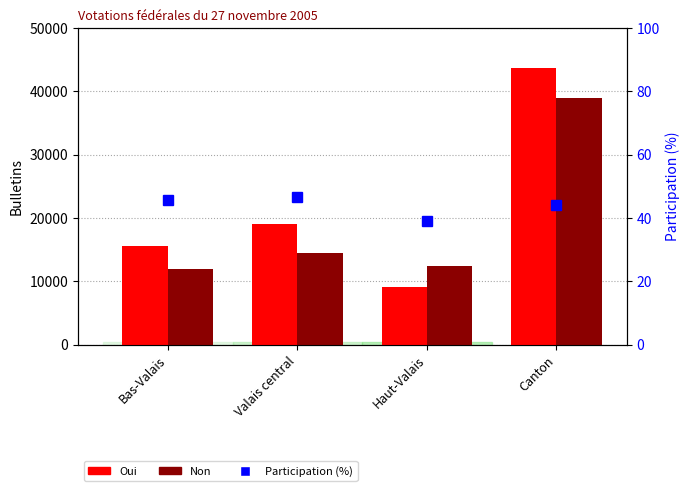

Count the number of categories in the chart.

4